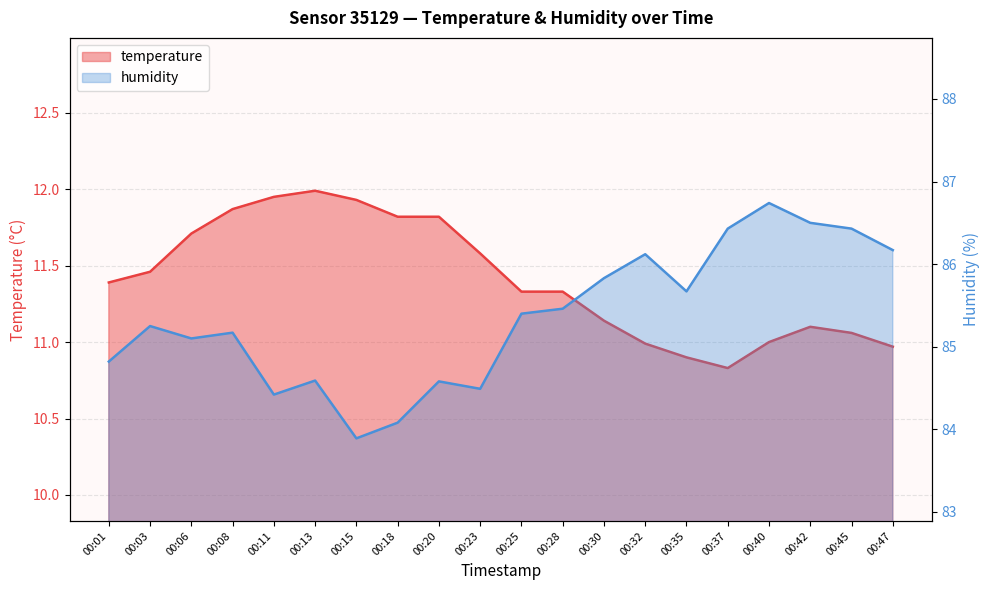

What are all the series names shown in the legend?

temperature, humidity